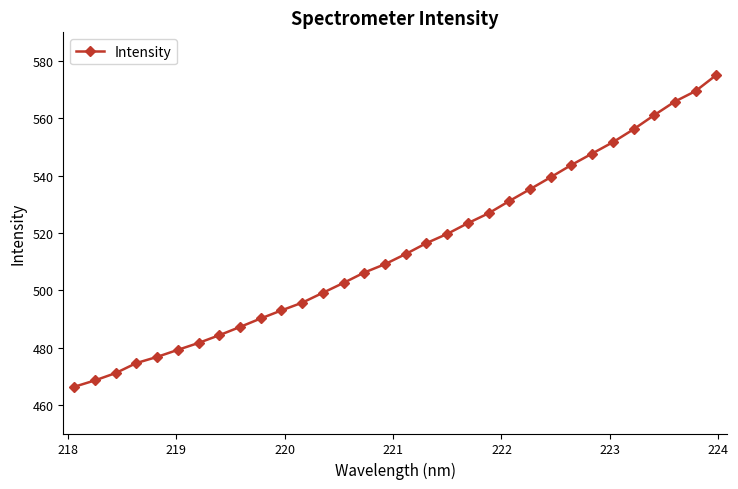

What is the smallest value displayed?

466.3